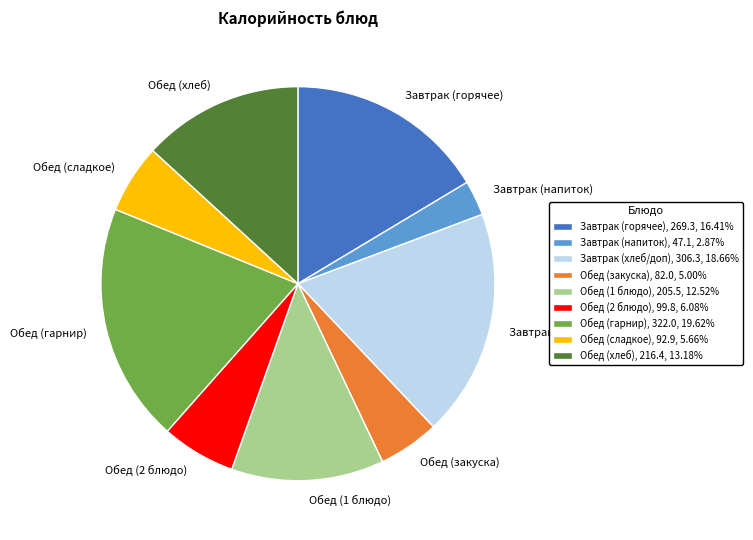

Between Обед (2 блюдо) and Завтрак (хлеб/доп), which is larger?

Завтрак (хлеб/доп)